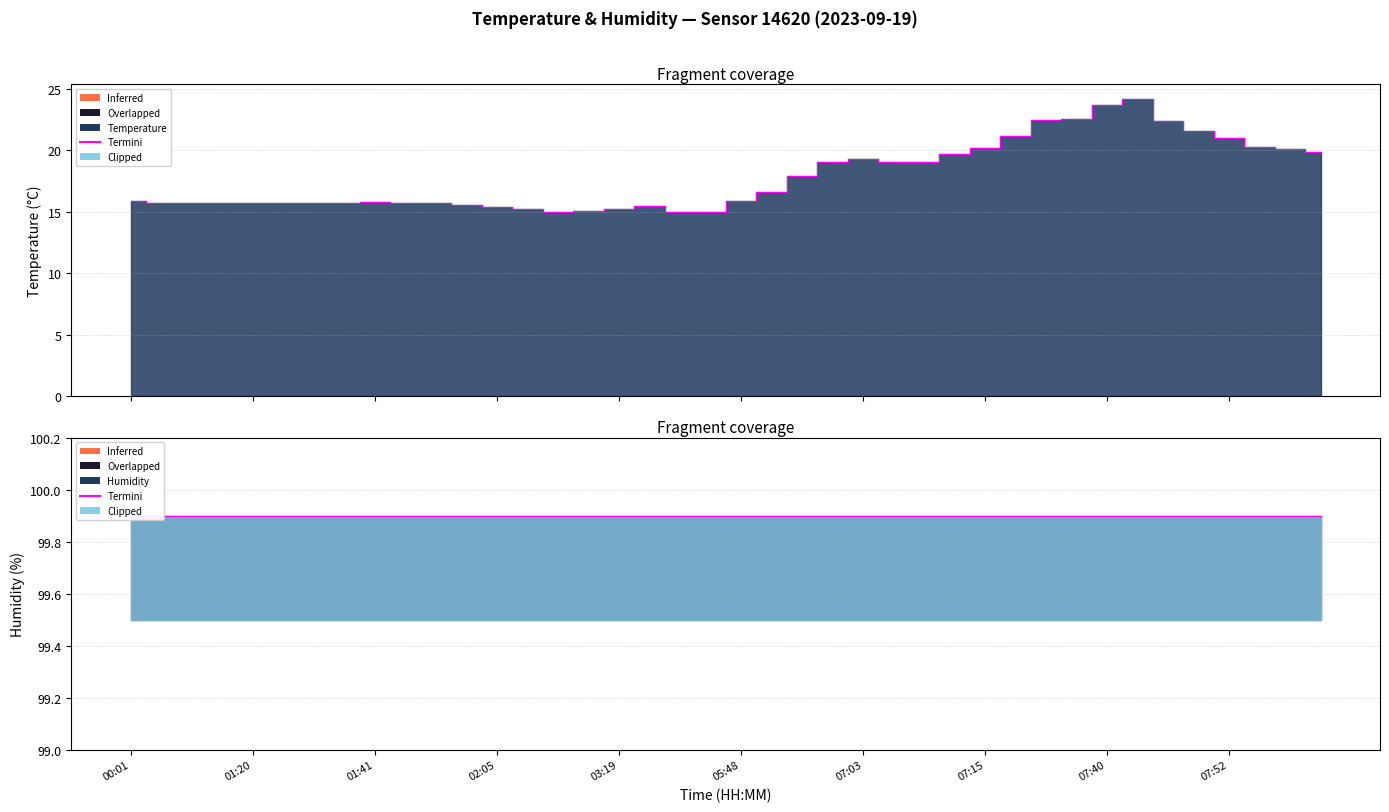

What is the maximum value shown in the chart?

24.2